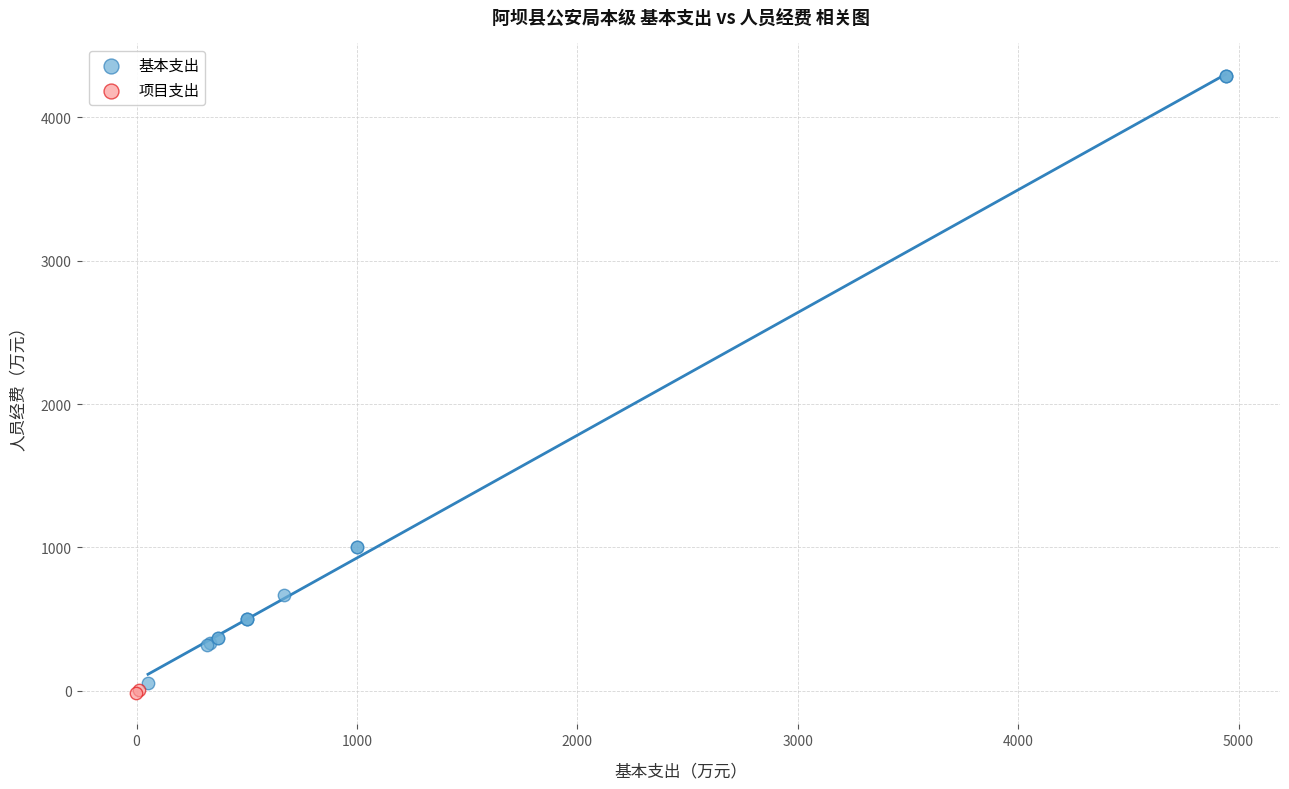

Which series contains the lowest Y value?

项目支出